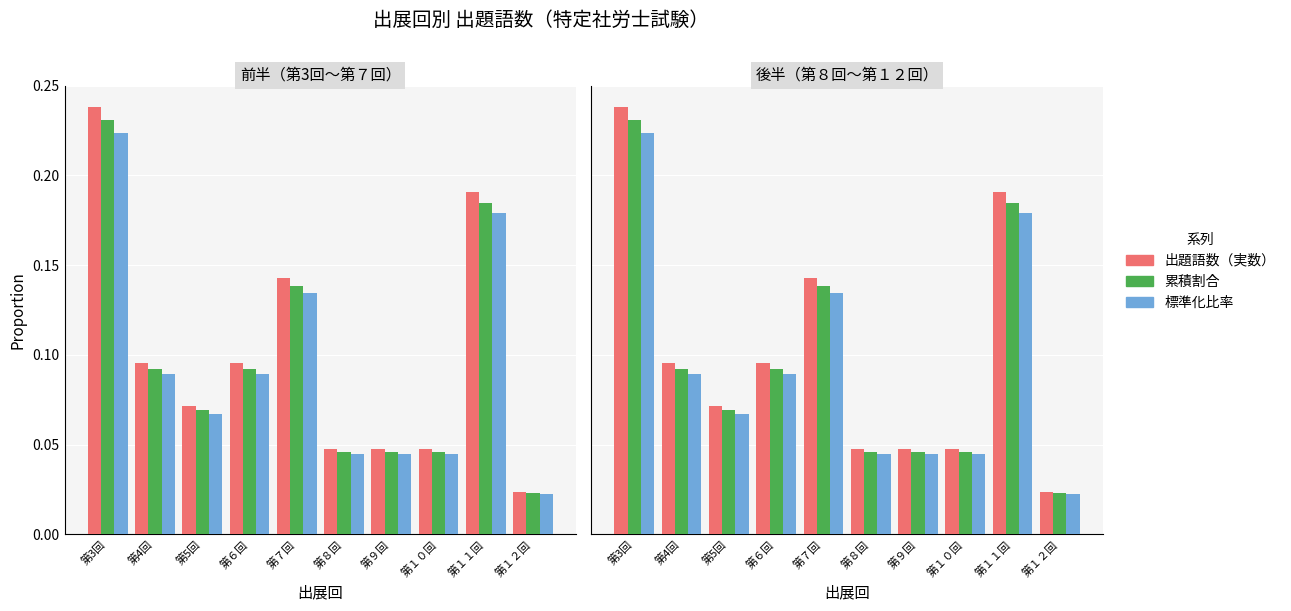

The value of 標準化比率 at 第5回 is 0.0. True or false?

False